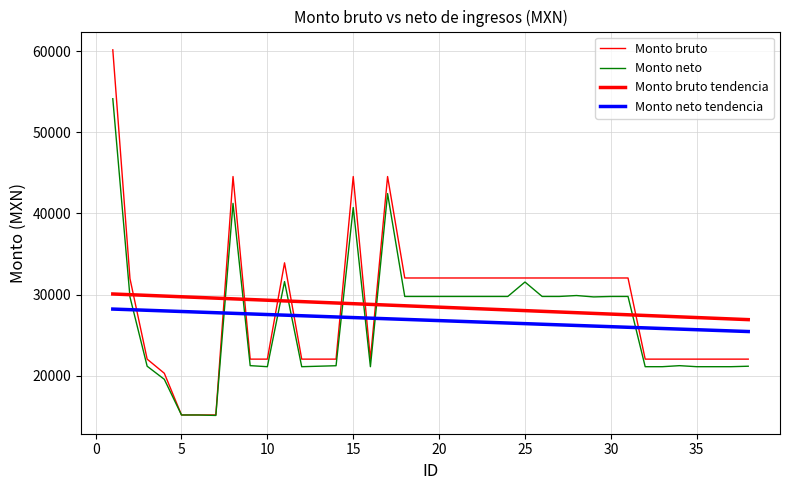

How many categories are shown in the chart?

38